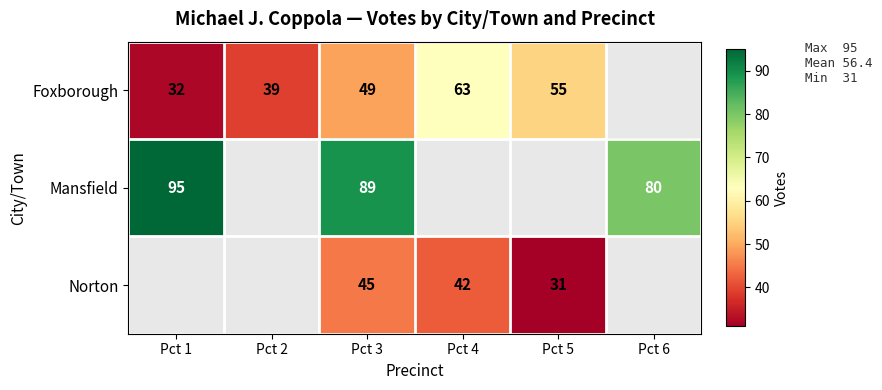

At which category does the chart reach its minimum across all series?

Pct 5